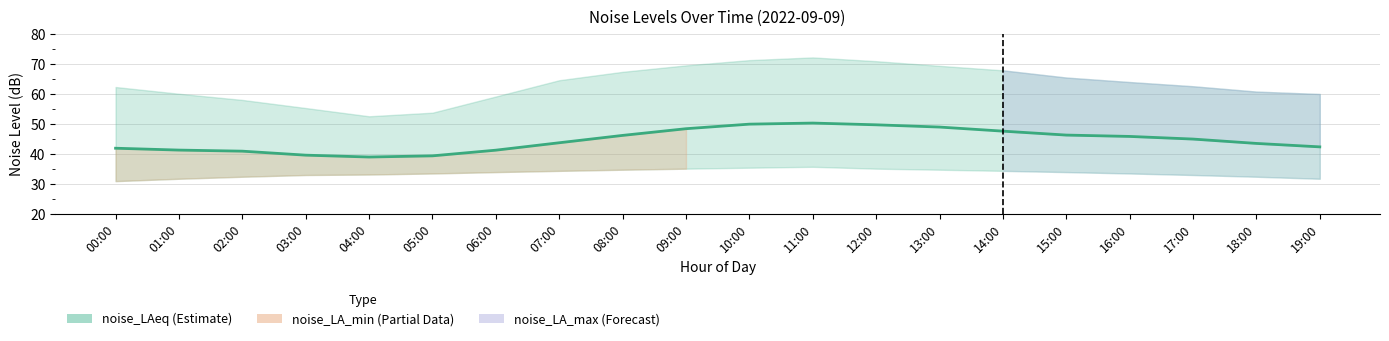

How many lines are shown in the chart?

1